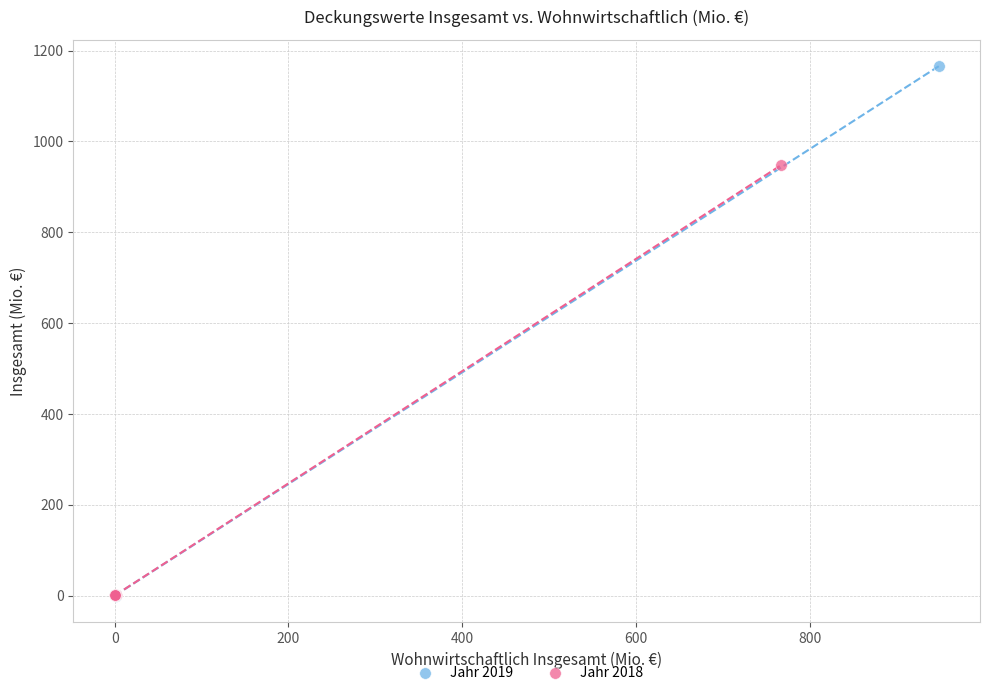

Which series reaches the maximum Y coordinate?

Jahr 2019